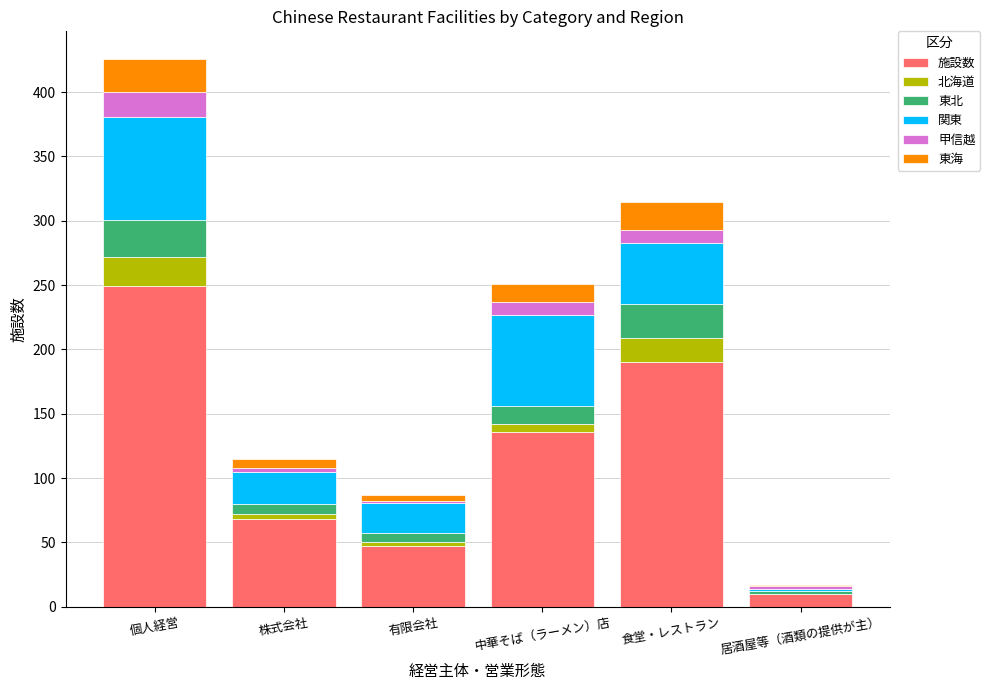

Are the bars grouped side by side (vs. stacked)?

No